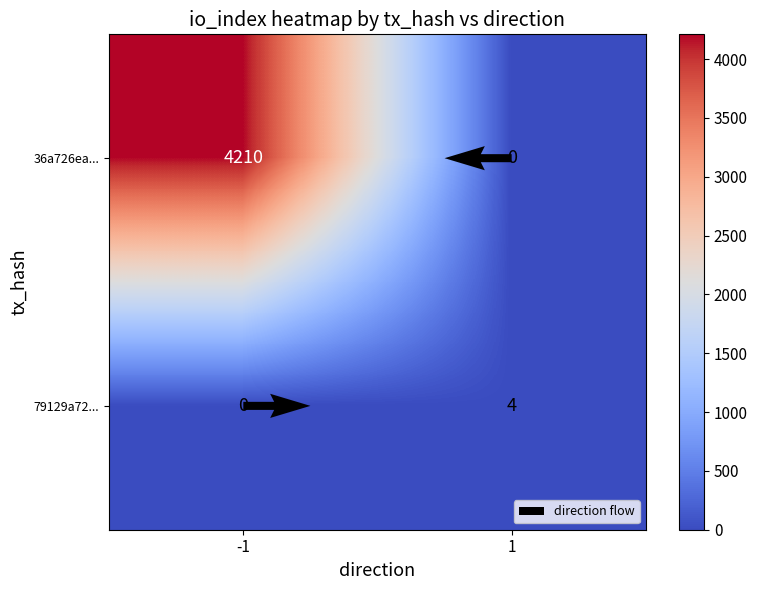

What is the sum of the direction flow values at -1 and 1?

1